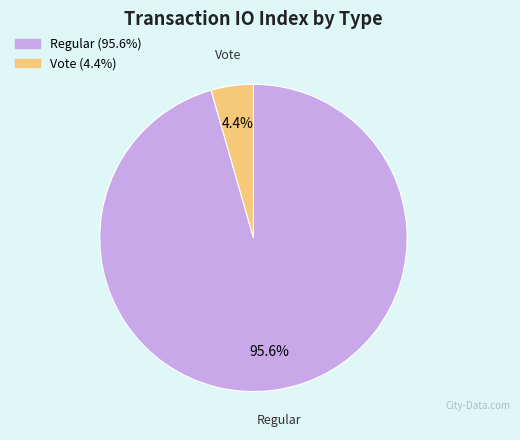

Is there a majority slice in this chart?

Yes